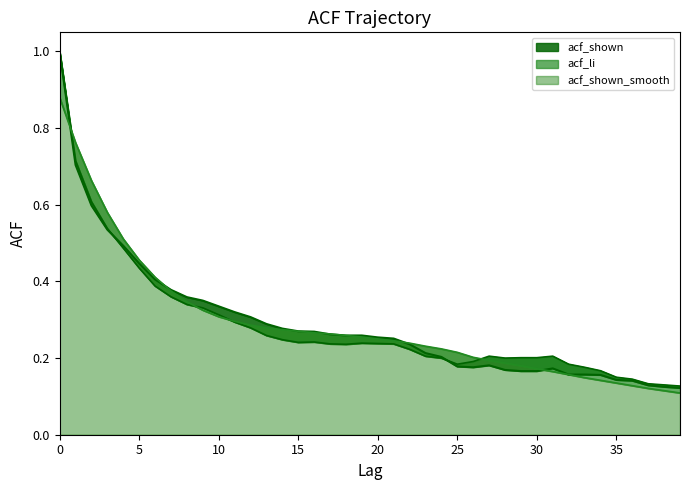

Which series has the widest spread of values?

acf_shown